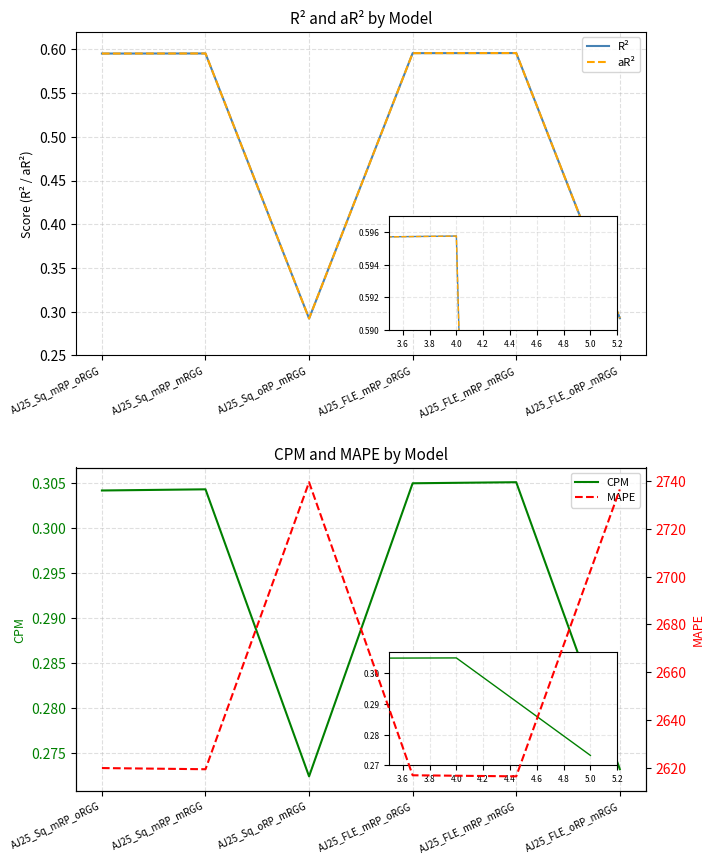

At which category does the chart reach its minimum across all series?

AJ25_Sq_oRP_mRGG